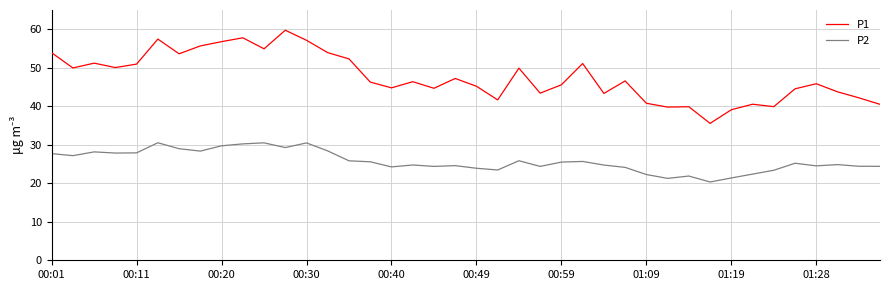

What is the difference between the maximum and minimum values in the P2 series?

10.2